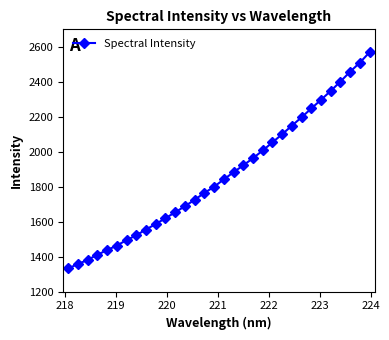

What is the smallest value displayed?

1332.0